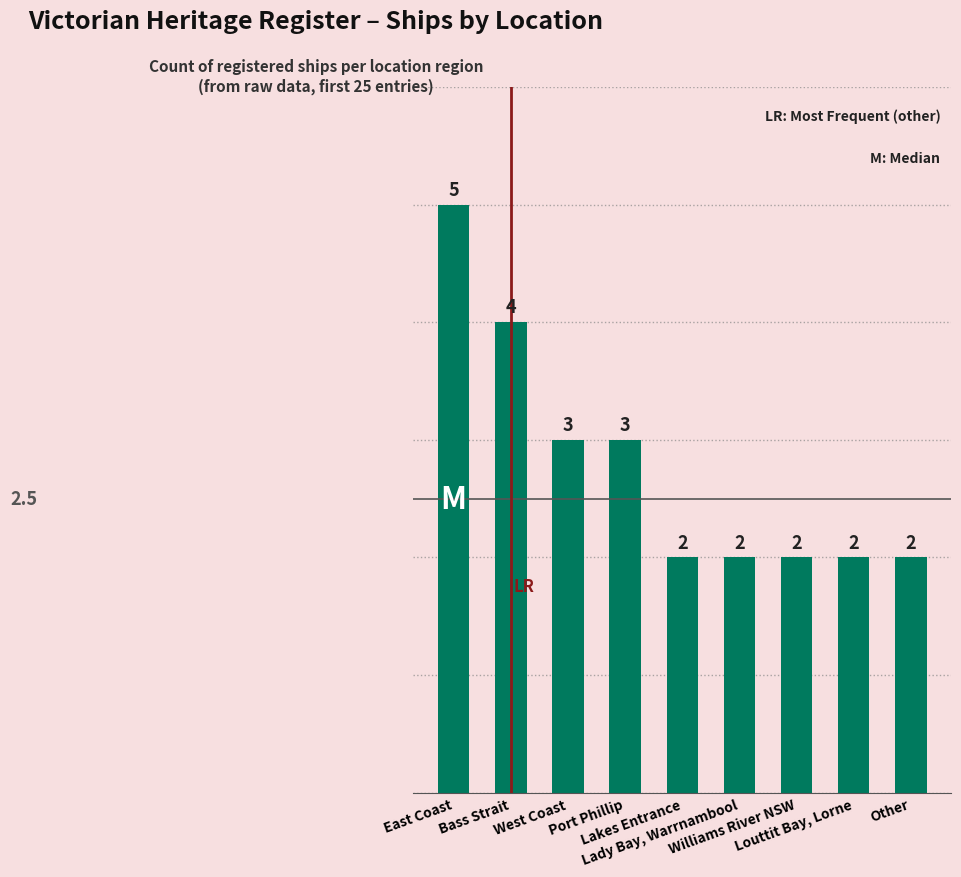

Reading right to left, what are all the values shown in this chart?

2	2	2	2	2	3	3	4	5